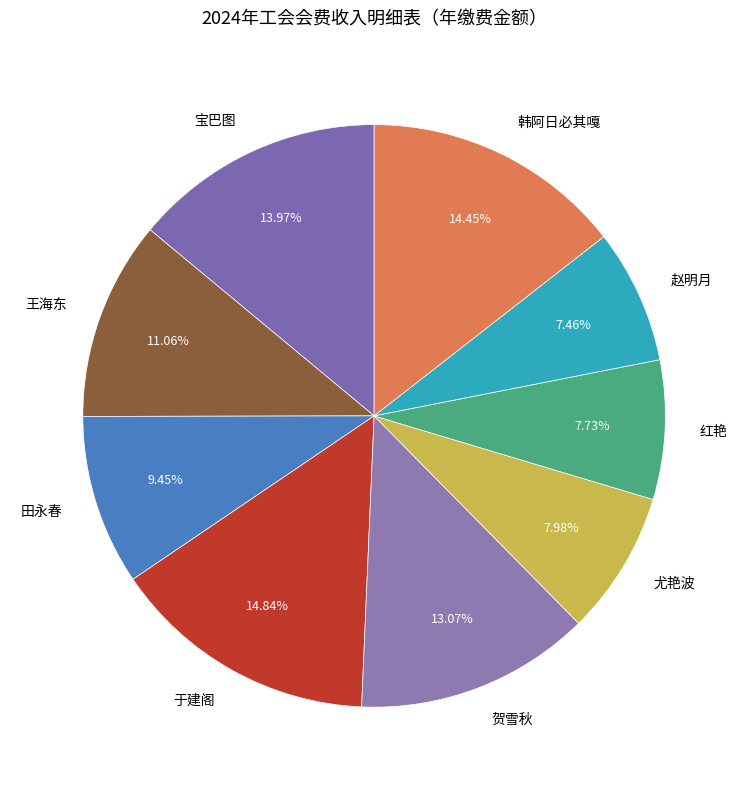

What percentage is the 红艳 slice, to the nearest percent?

8%